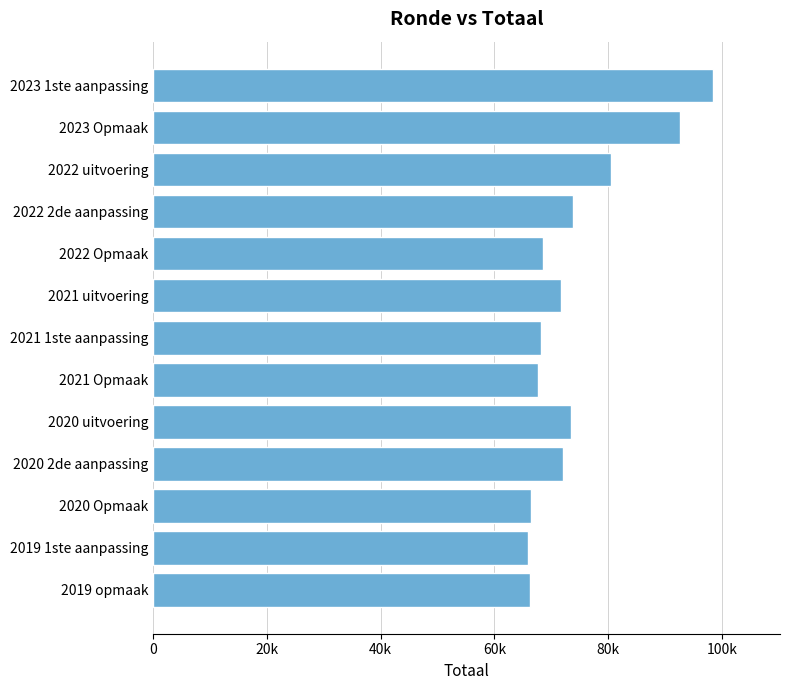

Are the bars horizontal?

Yes